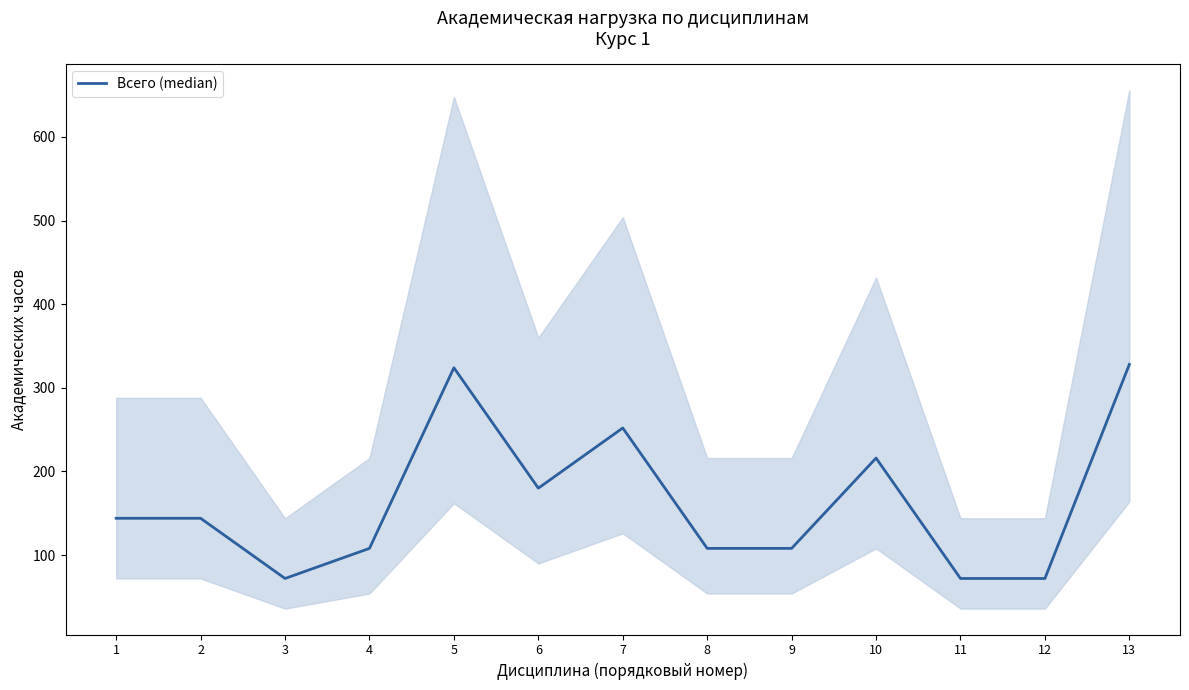

Between 3 and 12, which is larger?

3